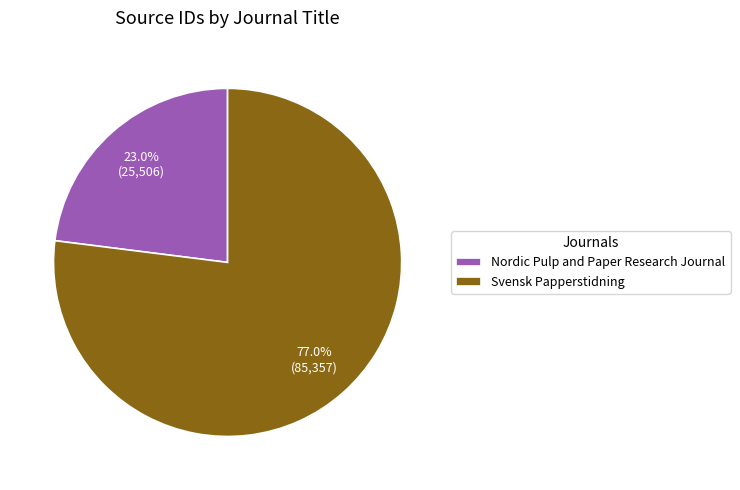

To the nearest percent, what is the average slice percentage?

50%